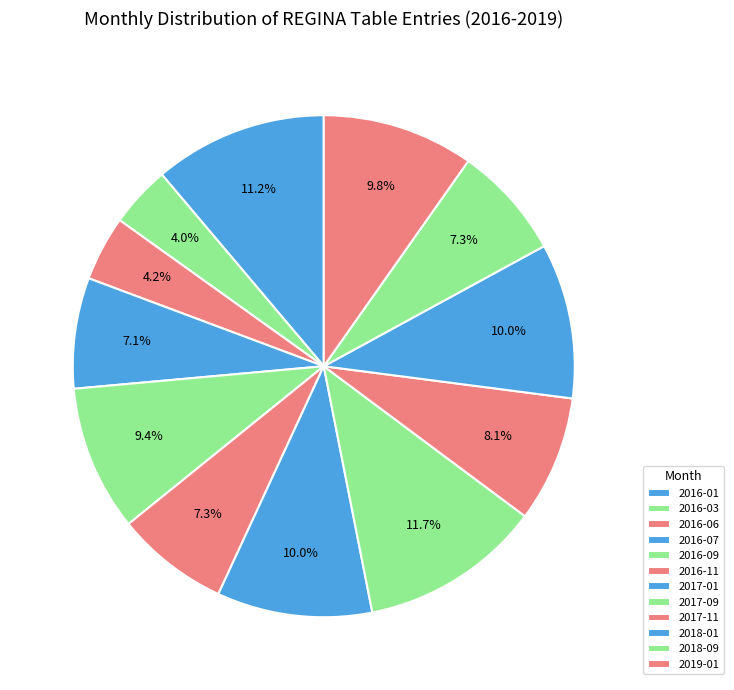

How many segments does this pie chart have?

12